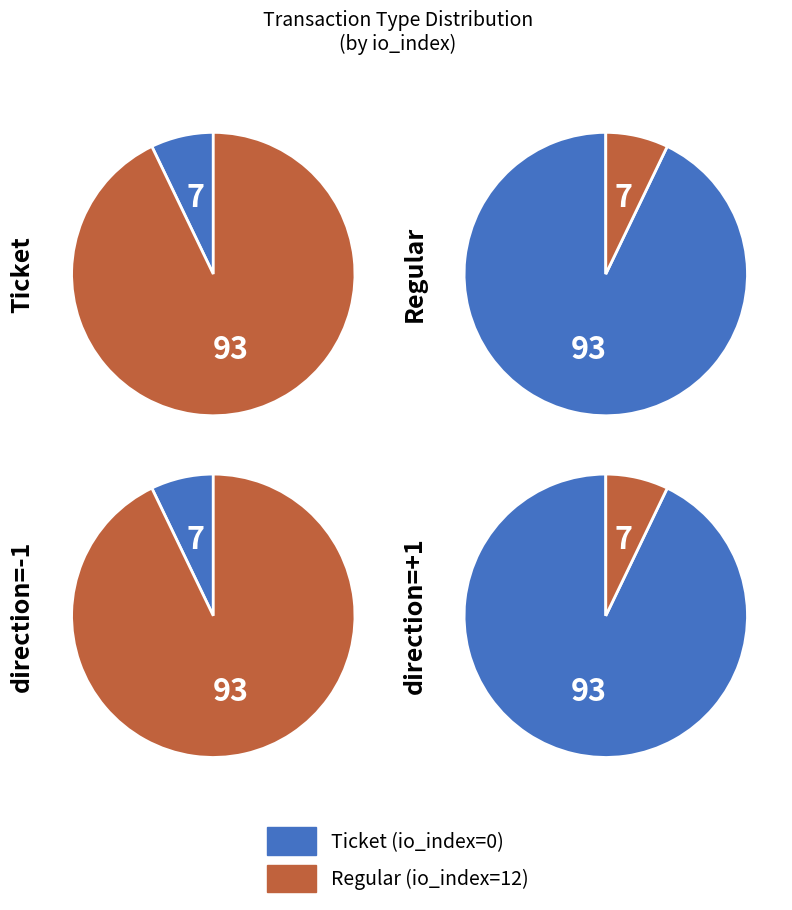

Which slice is the smallest?

io_index=0